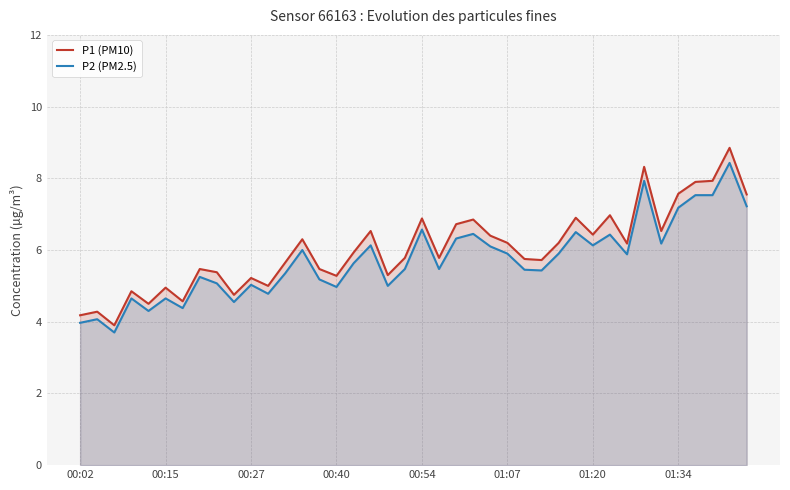

Which series has the widest spread of values?

P1 (PM10)